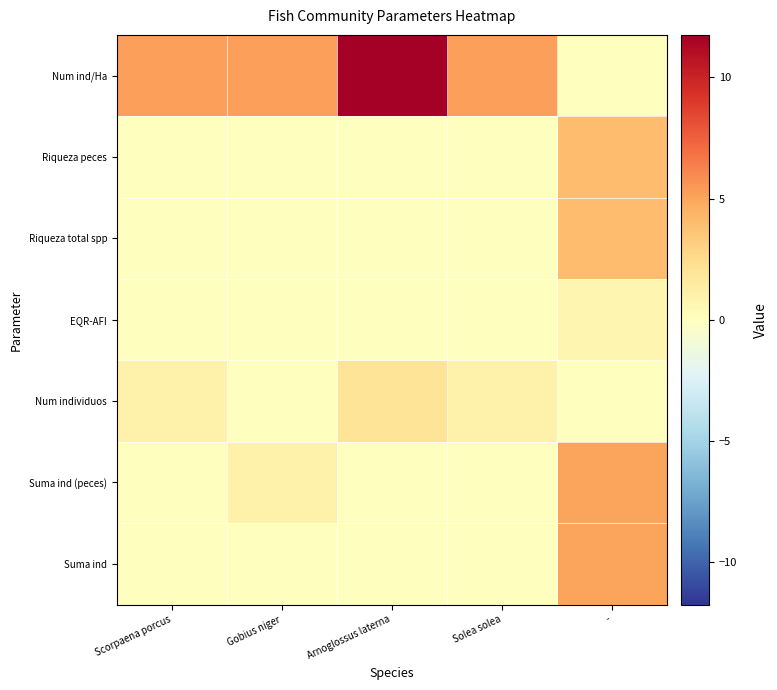

Count the number of categories in the chart.

5